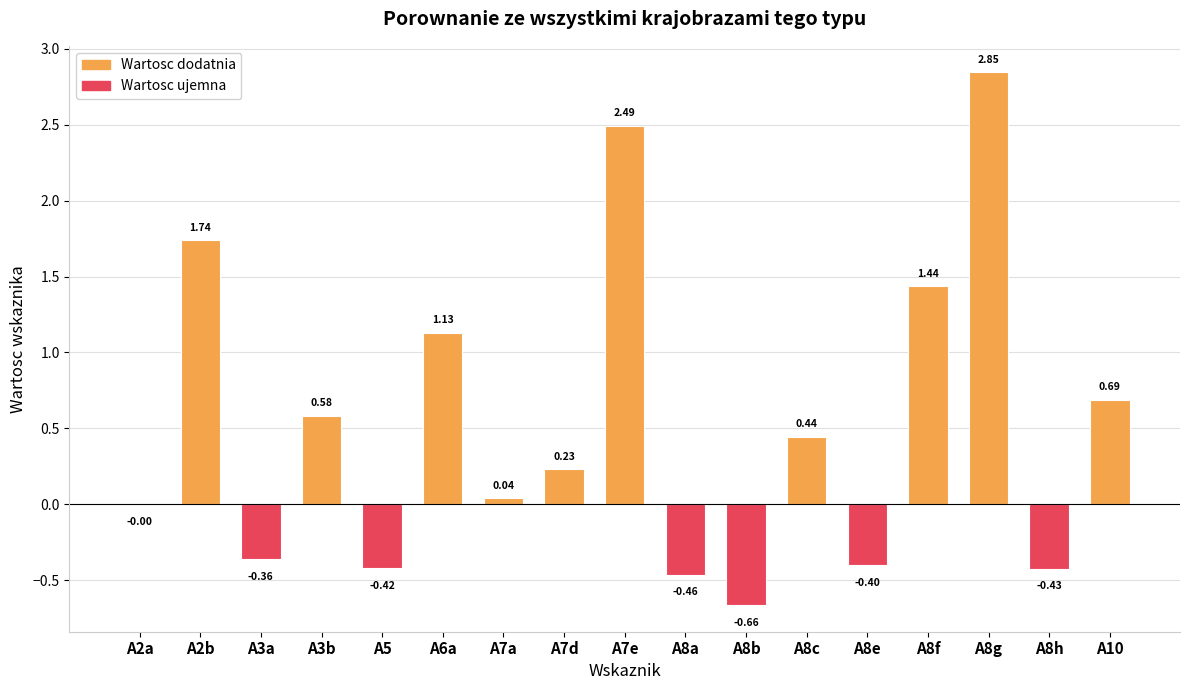

At which category does the chart reach its peak across all series?

A8g